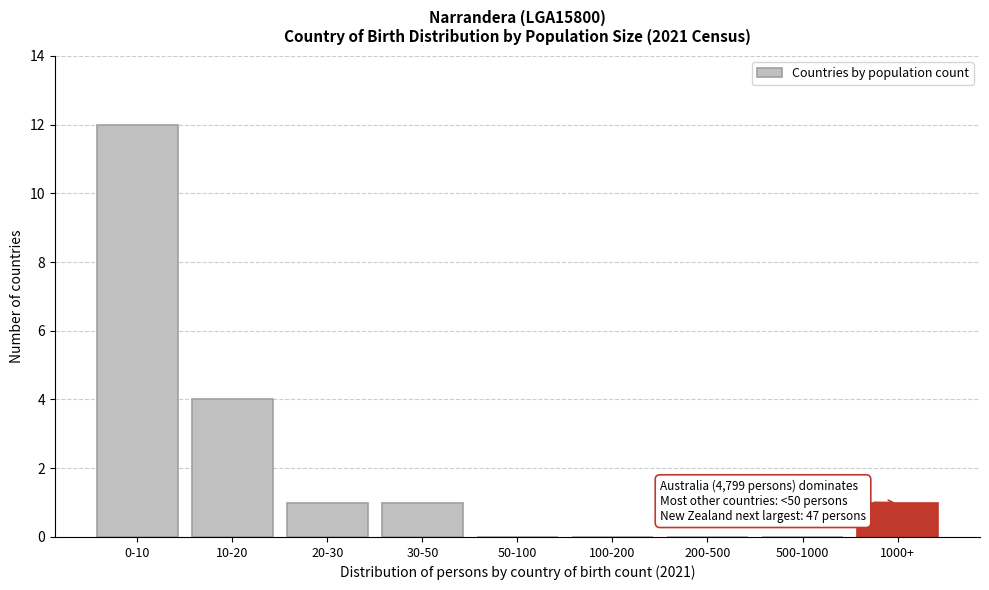

Reading left to right, extract all data points from this chart.

0-10=12	10-20=4	20-30=1	30-50=1	50-100=0	100-200=0	200-500=0	500-1000=0	1000+=1